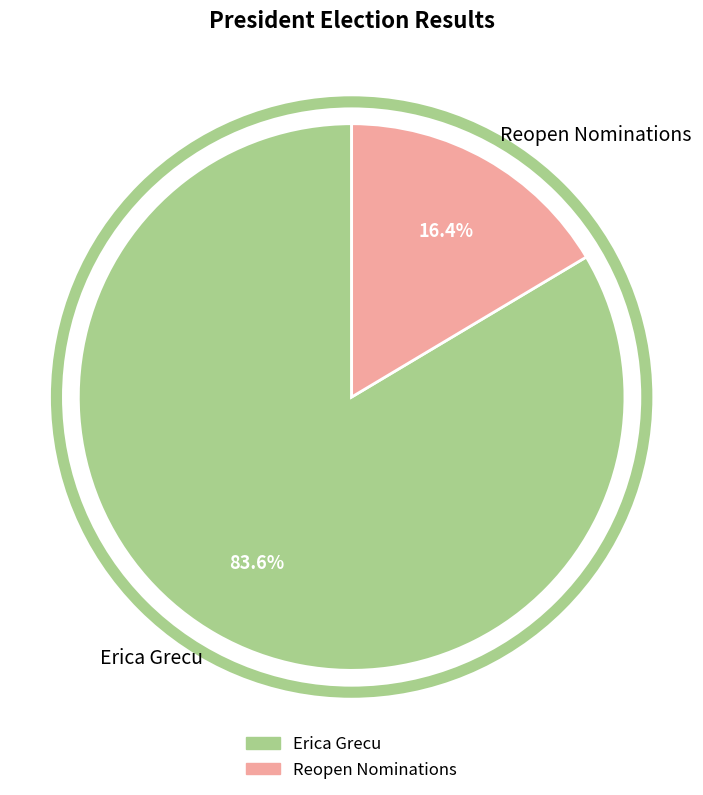

To the nearest percent, what percentage of the pie is Reopen Nominations?

16%